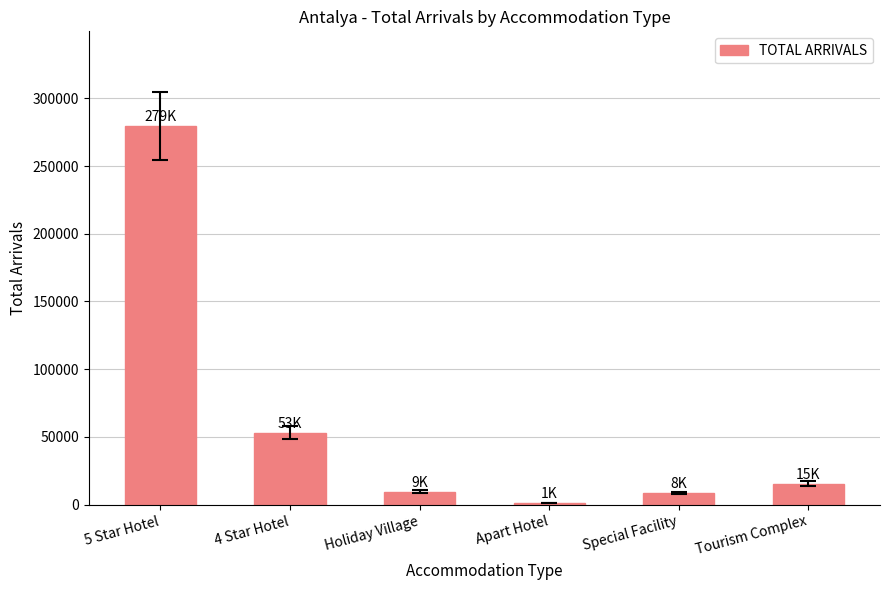

What is the greatest value displayed?

279524